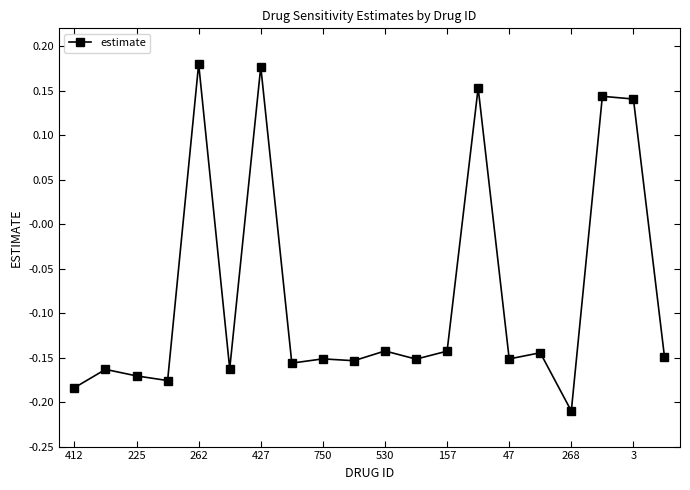

Does the chart have visible grid lines?

No